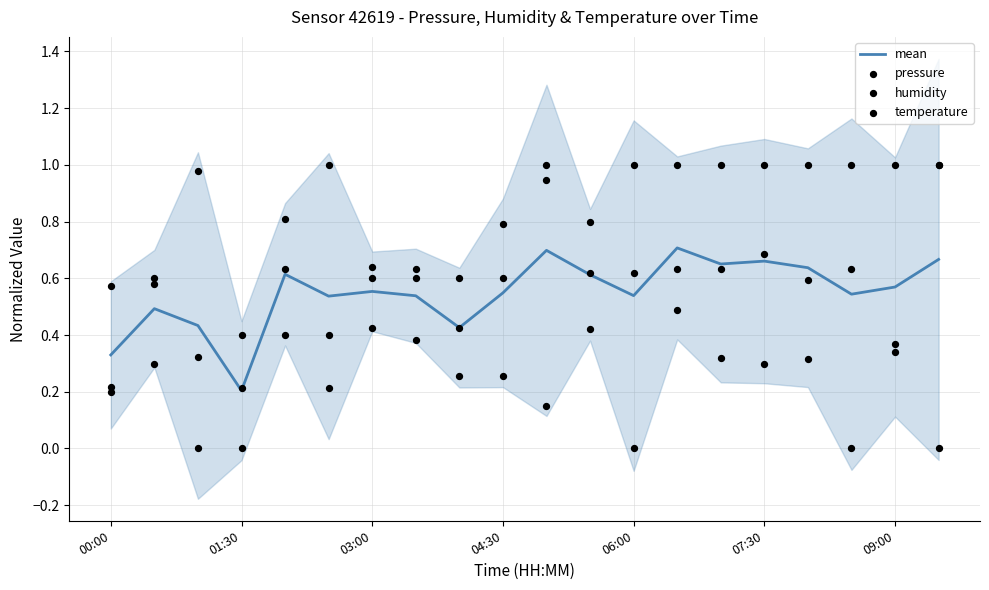

Where is mean nearest to the value 0?

01:30